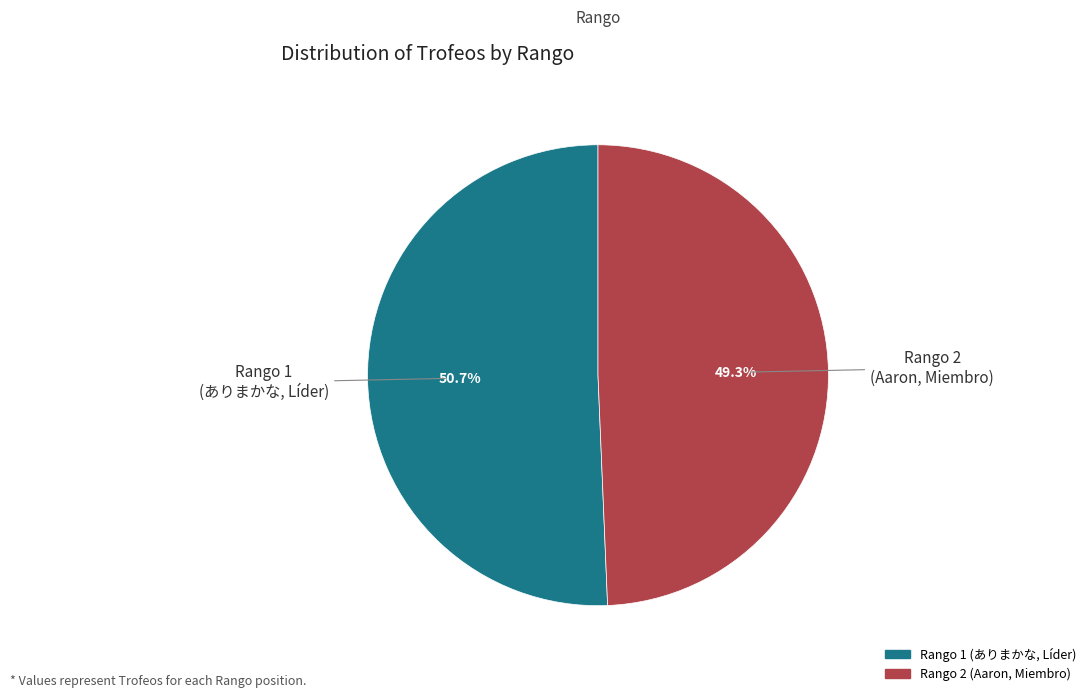

Is there any slice that represents more than half of the pie?

Yes